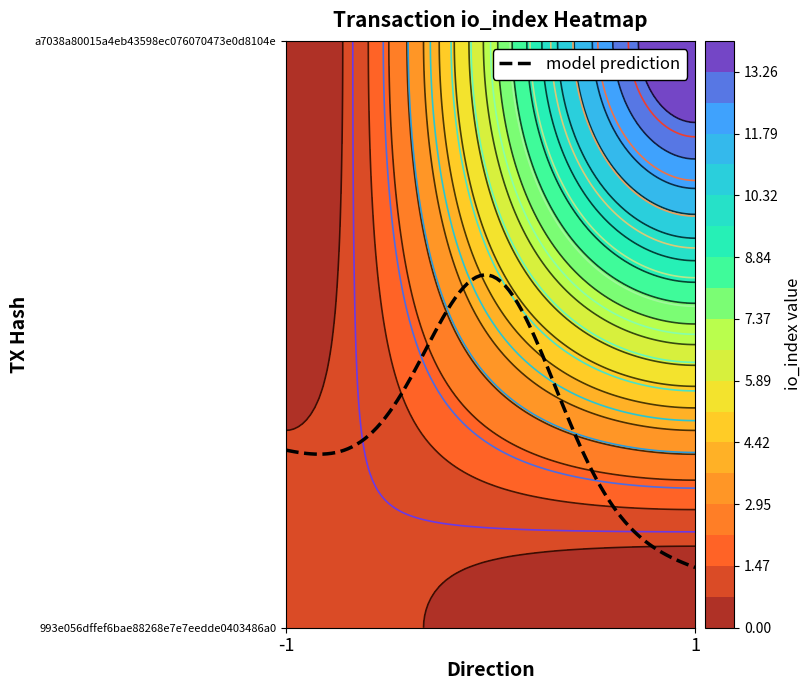

Which label corresponds to the largest value in the chart?

1